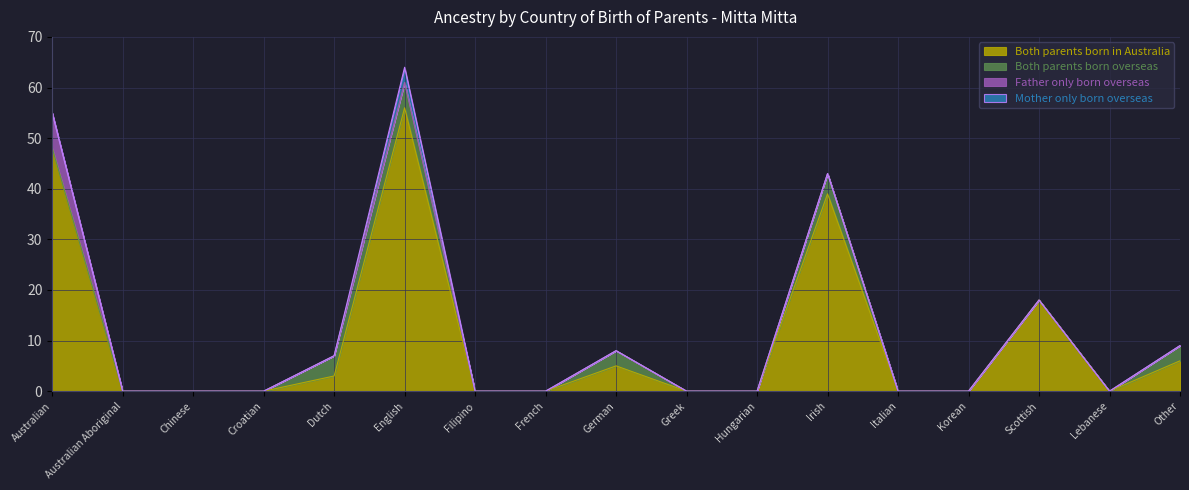

The value of Both parents born in Australia at Hungarian is 31. True or false?

False